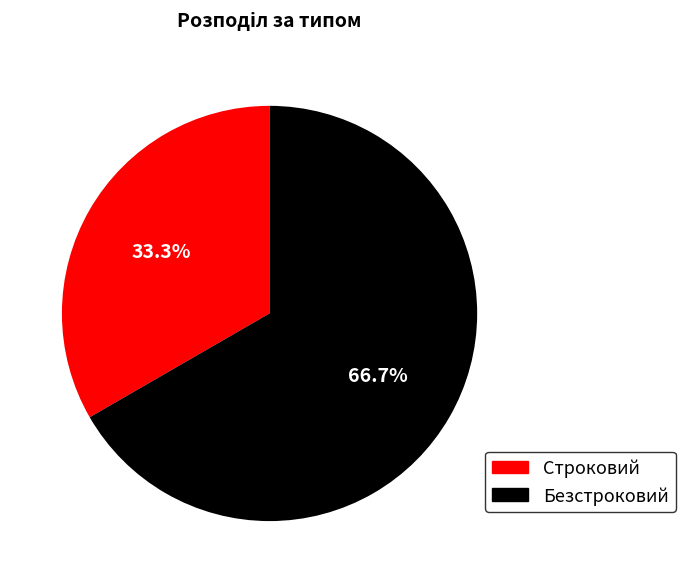

What percentage do Безстроковий and Строковий together represent?

100.0%